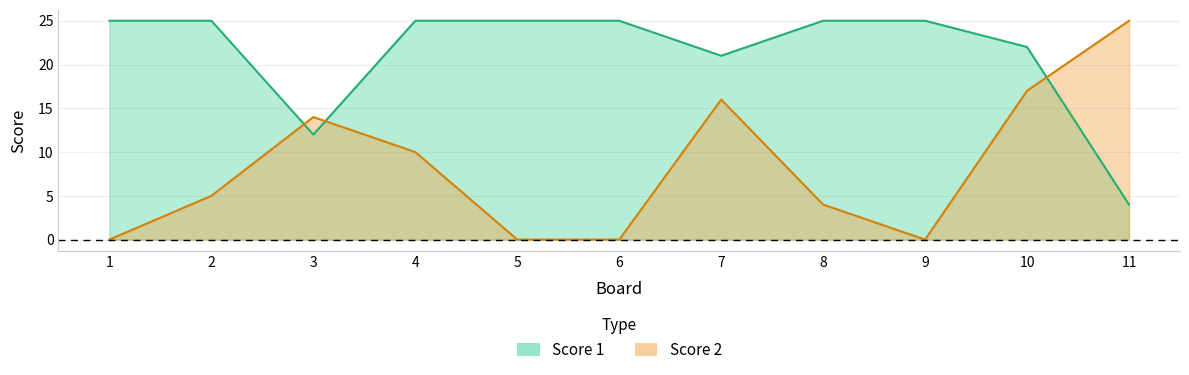

Is it true that Score 2 equals -15 at 5?

False